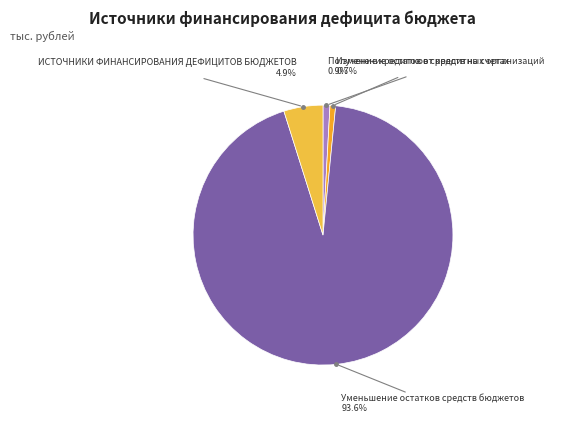

Which has a higher value, Уменьшение остатков средств бюджетов or Изменение остатков средств на счетах?

Уменьшение остатков средств бюджетов